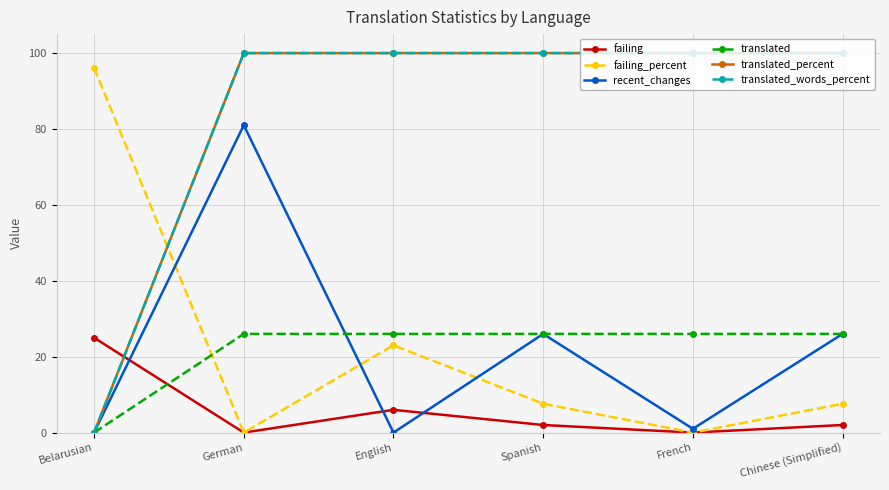

Is this an area chart (filled region under the line)?

No